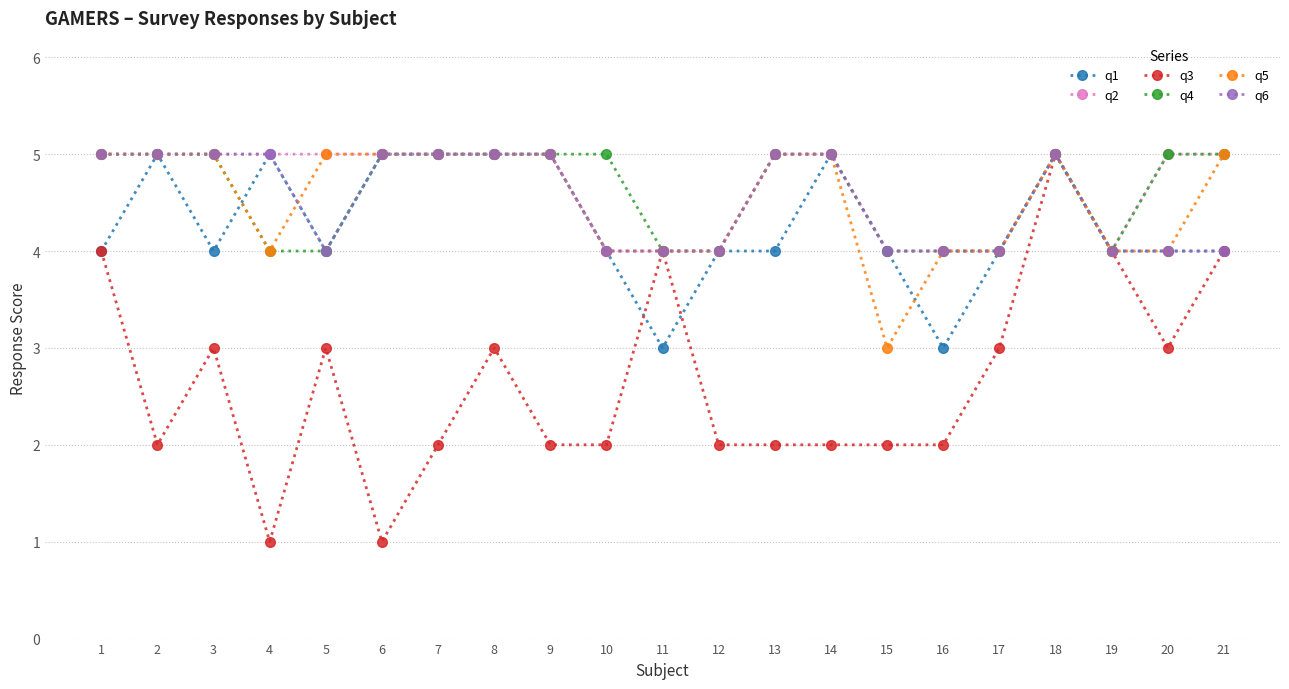

Does the chart have visible grid lines?

Yes